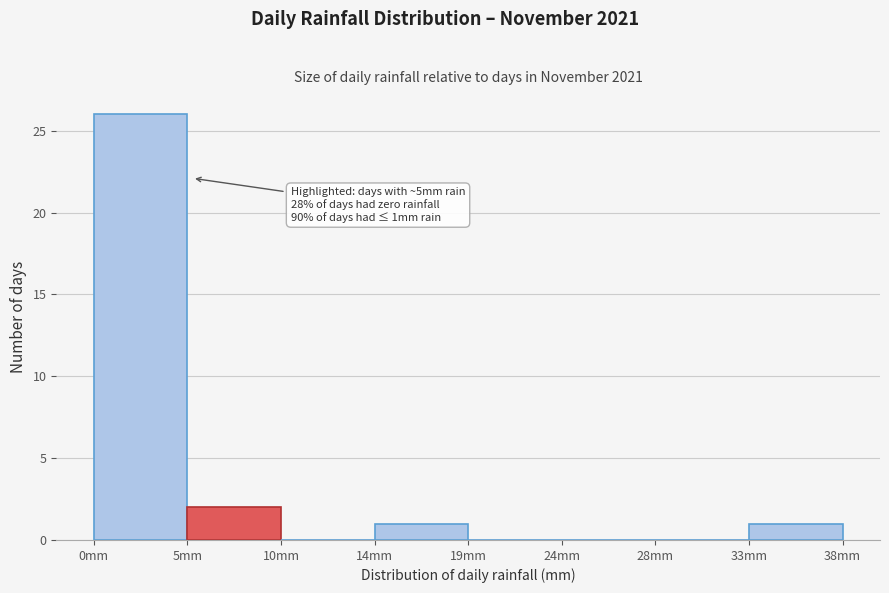

Reading left to right, list all the values displayed in this chart.

0mm=26	5mm=2	10mm=0	14mm=1	19mm=0	24mm=0	28mm=0	33mm=1